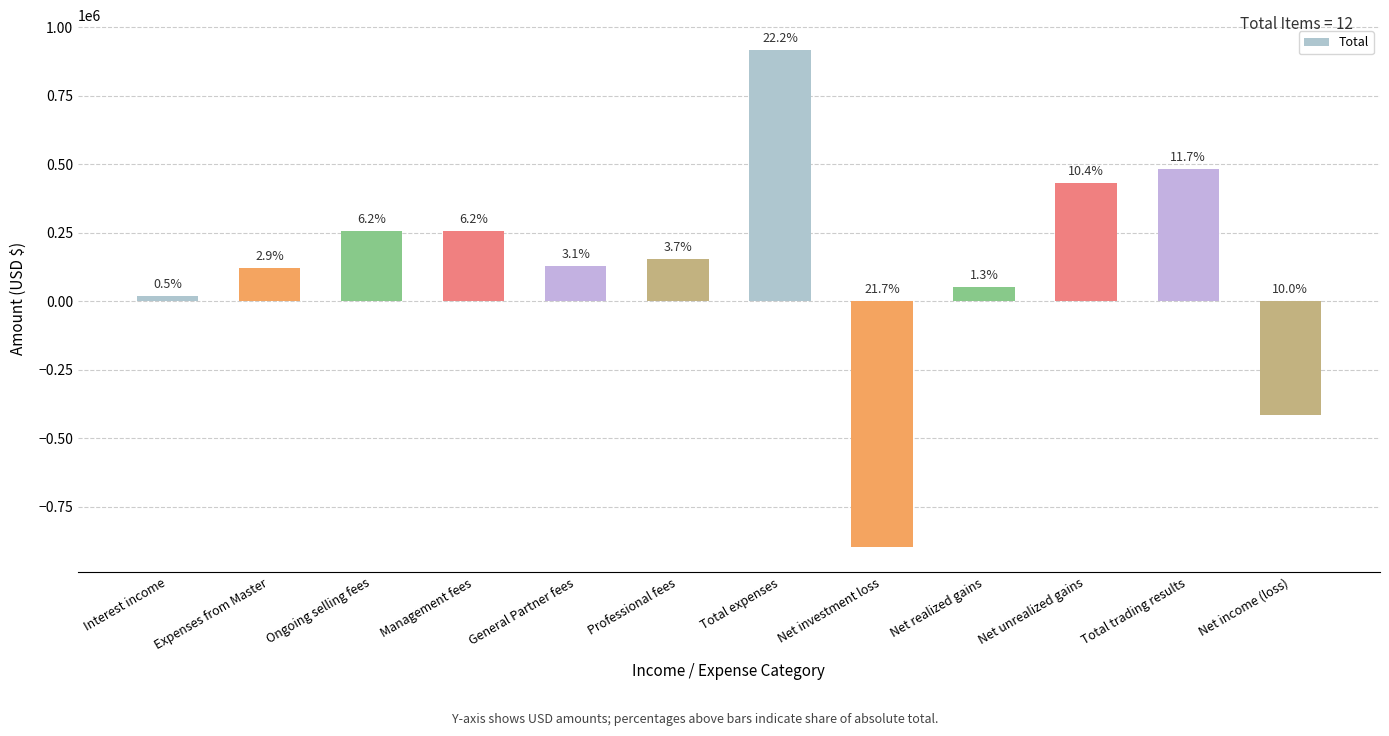

What is the difference between the values at General Partner fees and Net unrealized gains?

302279